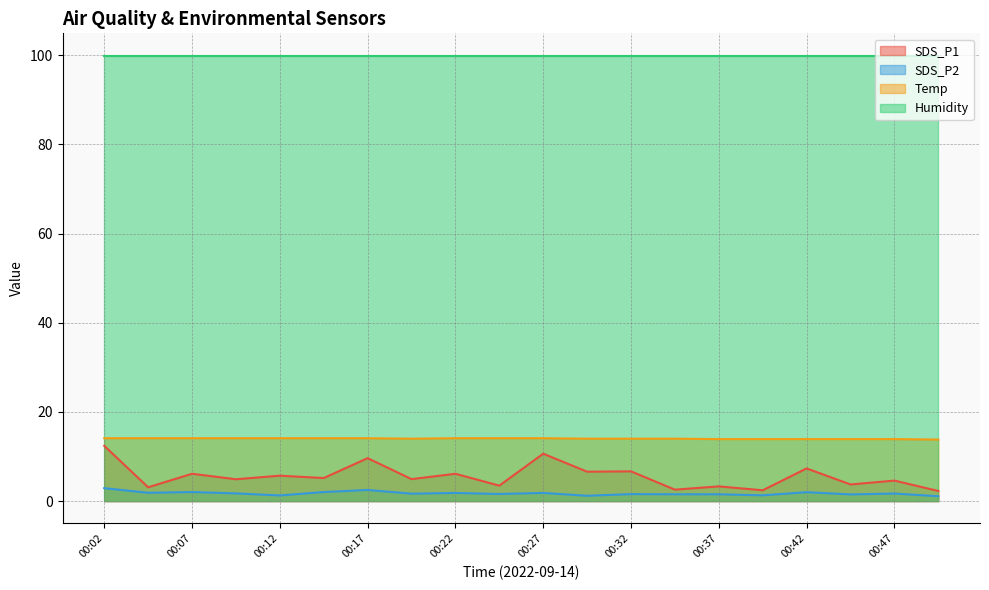

True or false: SDS_P2 and SDS_P1 cross at least once.

False